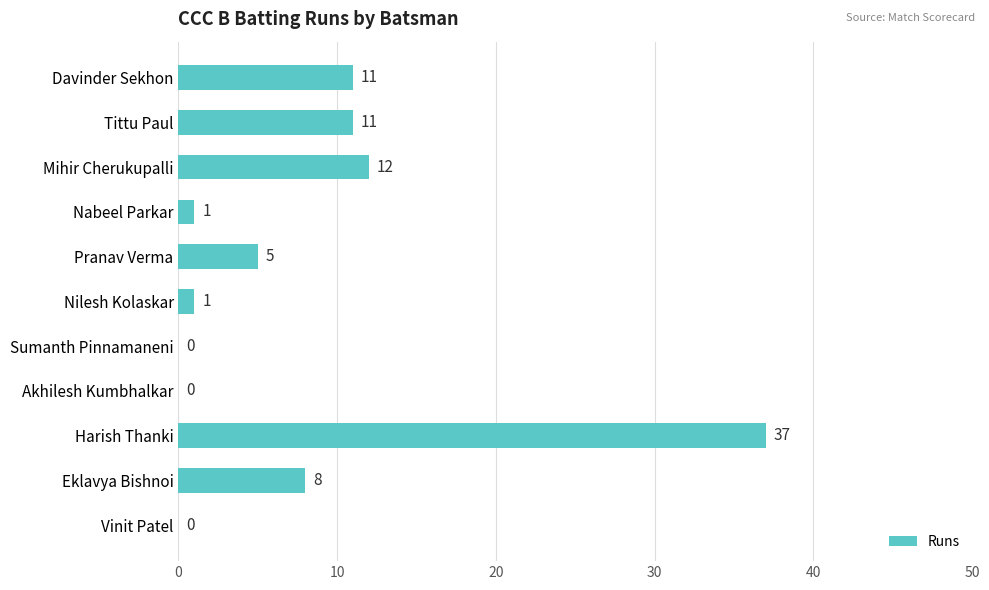

At which category does the chart reach its peak across all series?

Harish Thanki